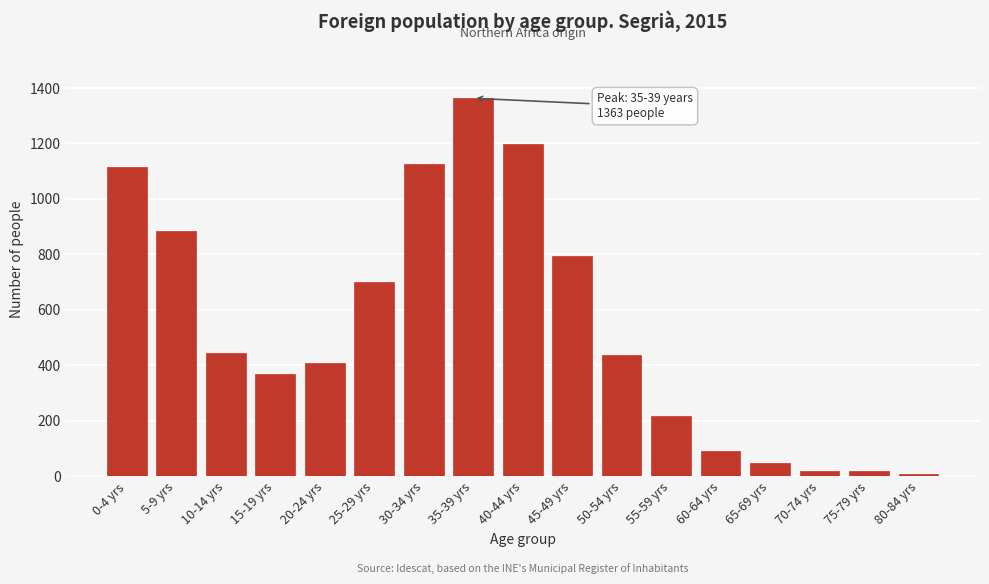

True or false: the data shows 44 at 55-59 yrs.

False